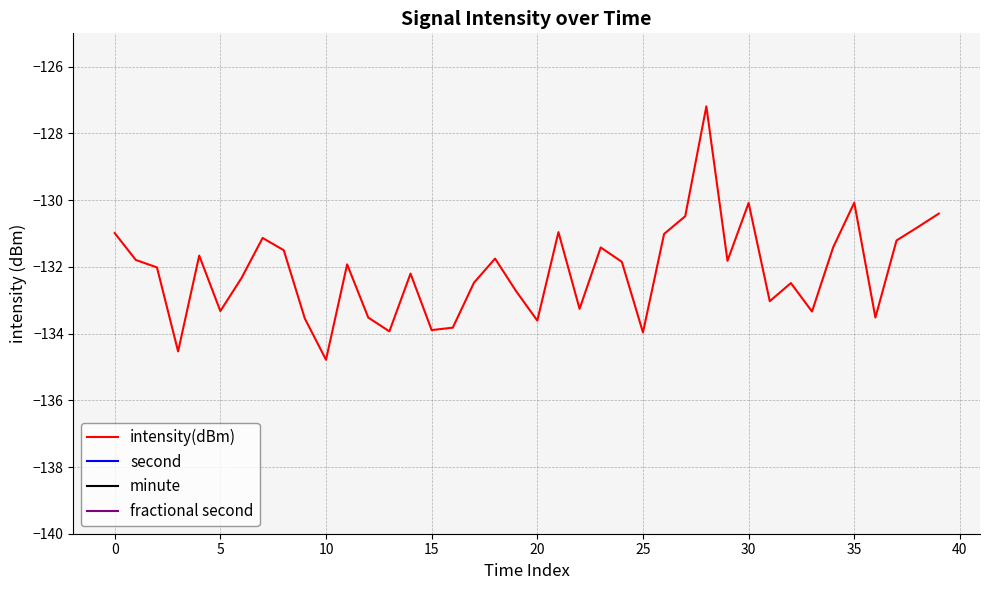

Which category has the highest value in the fractional second series?

−5